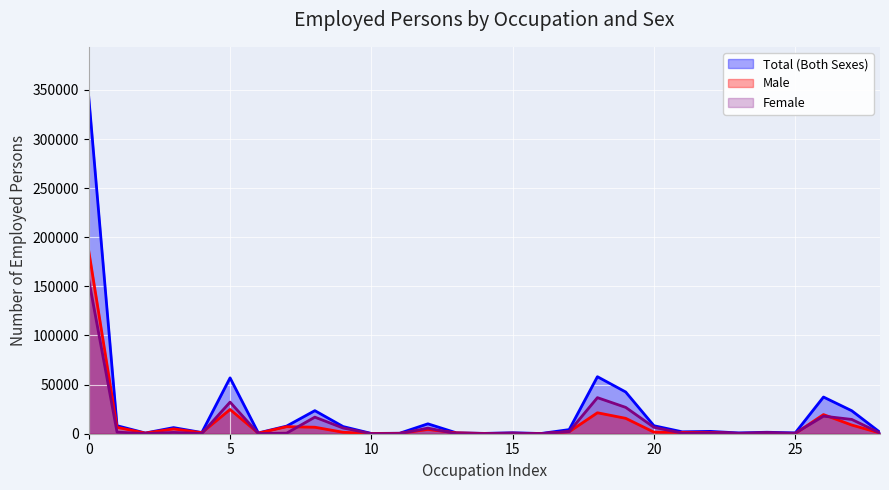

Where is the first local minimum for Female?

2